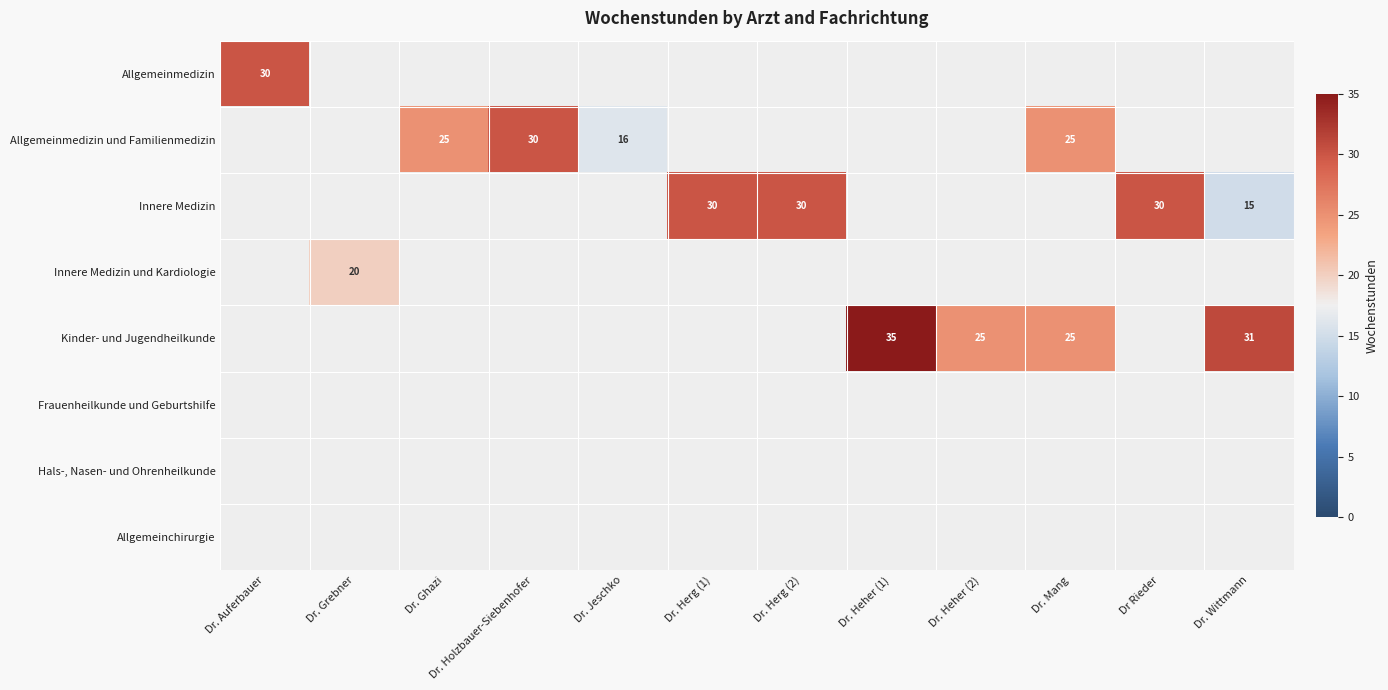

Is the value of Kinder- und Jugendheilkunde at Dr. Wittmann greater than the value of Innere Medizin at Dr. Herg (1)?

Yes